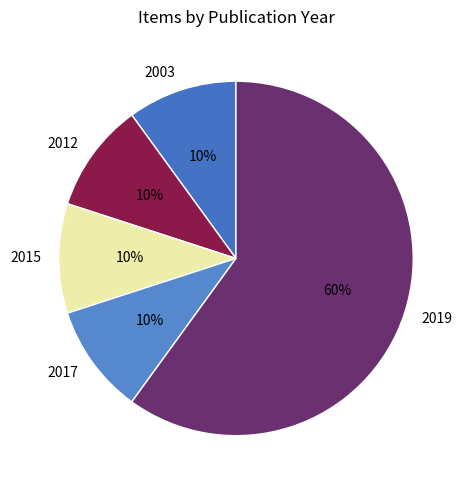

How many slices are in this pie chart?

5